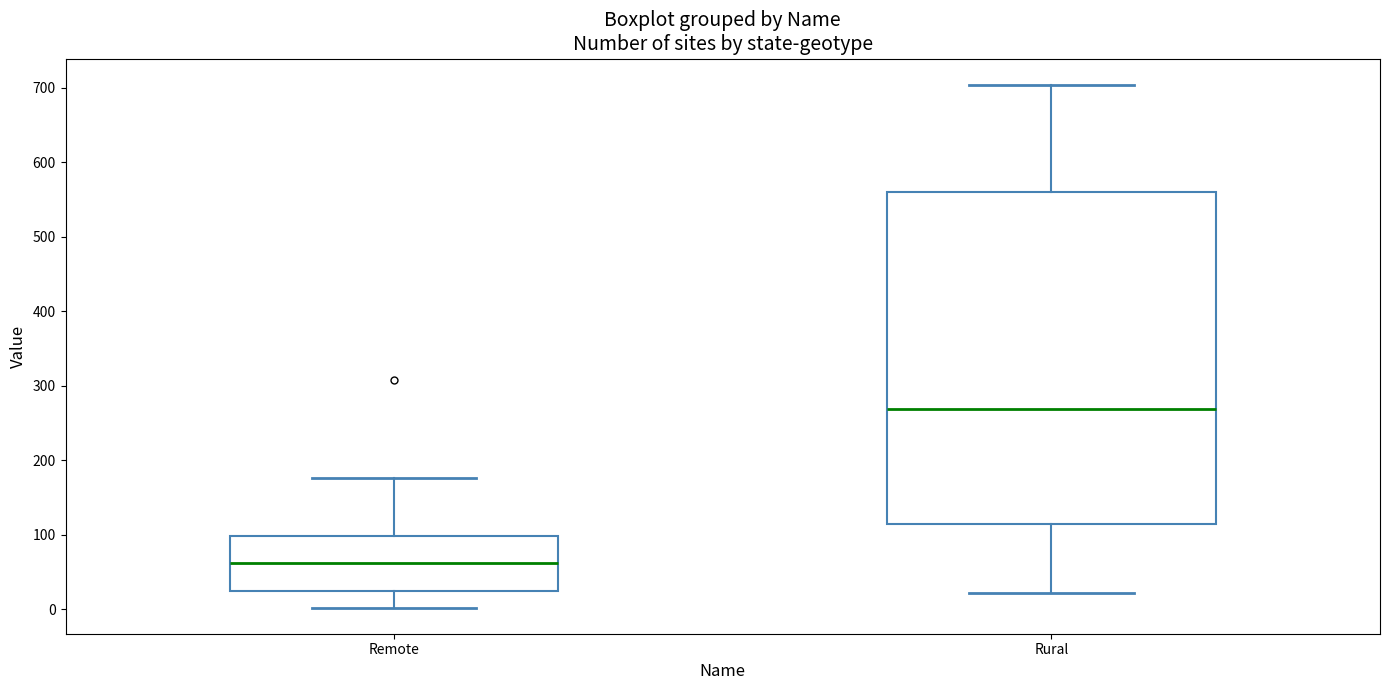

Reading left to right, transcribe this box plot: for each box, give where its median line is, the range the box spans, and where its two whiskers end, as read against the y-axis. The values are not printed on the chart, so give them approximately, as read against the axis.

Remote: median 60, box 20 to 100, whiskers 0 to 180
Rural: median 270, box 110 to 560, whiskers 20 to 700